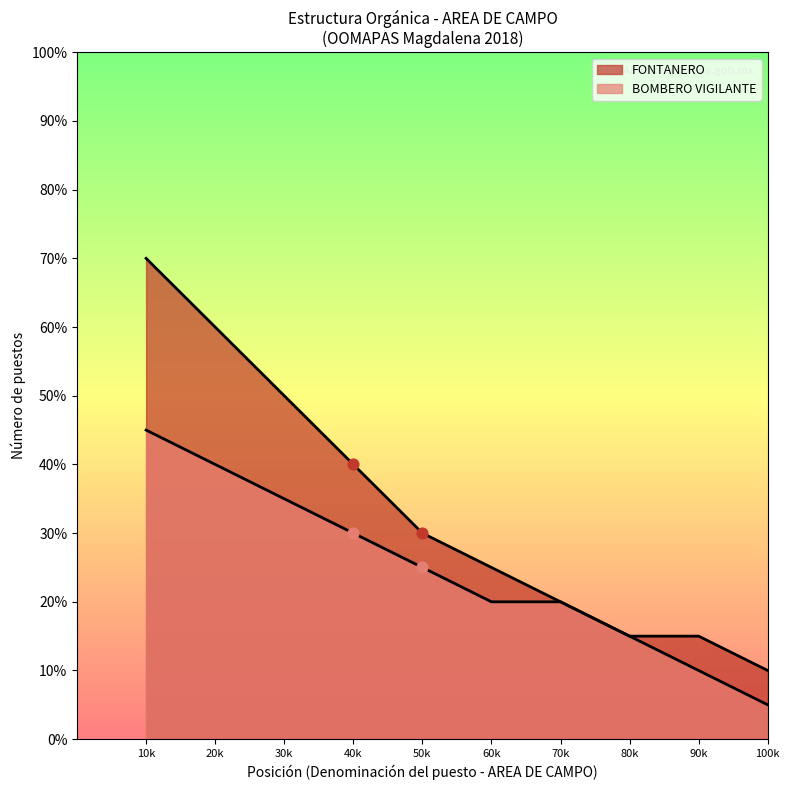

Which series reaches the maximum Y coordinate?

FONTANERO